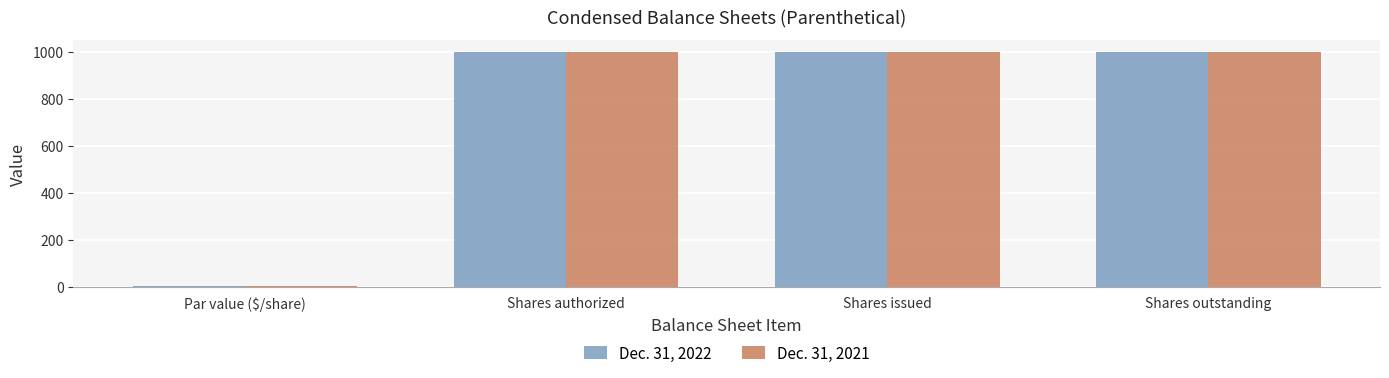

What is the sum of all Dec. 31, 2022 values?

3001